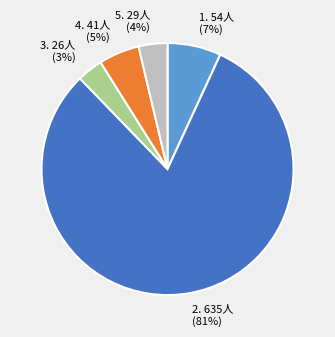

How many slices are in this pie chart?

5